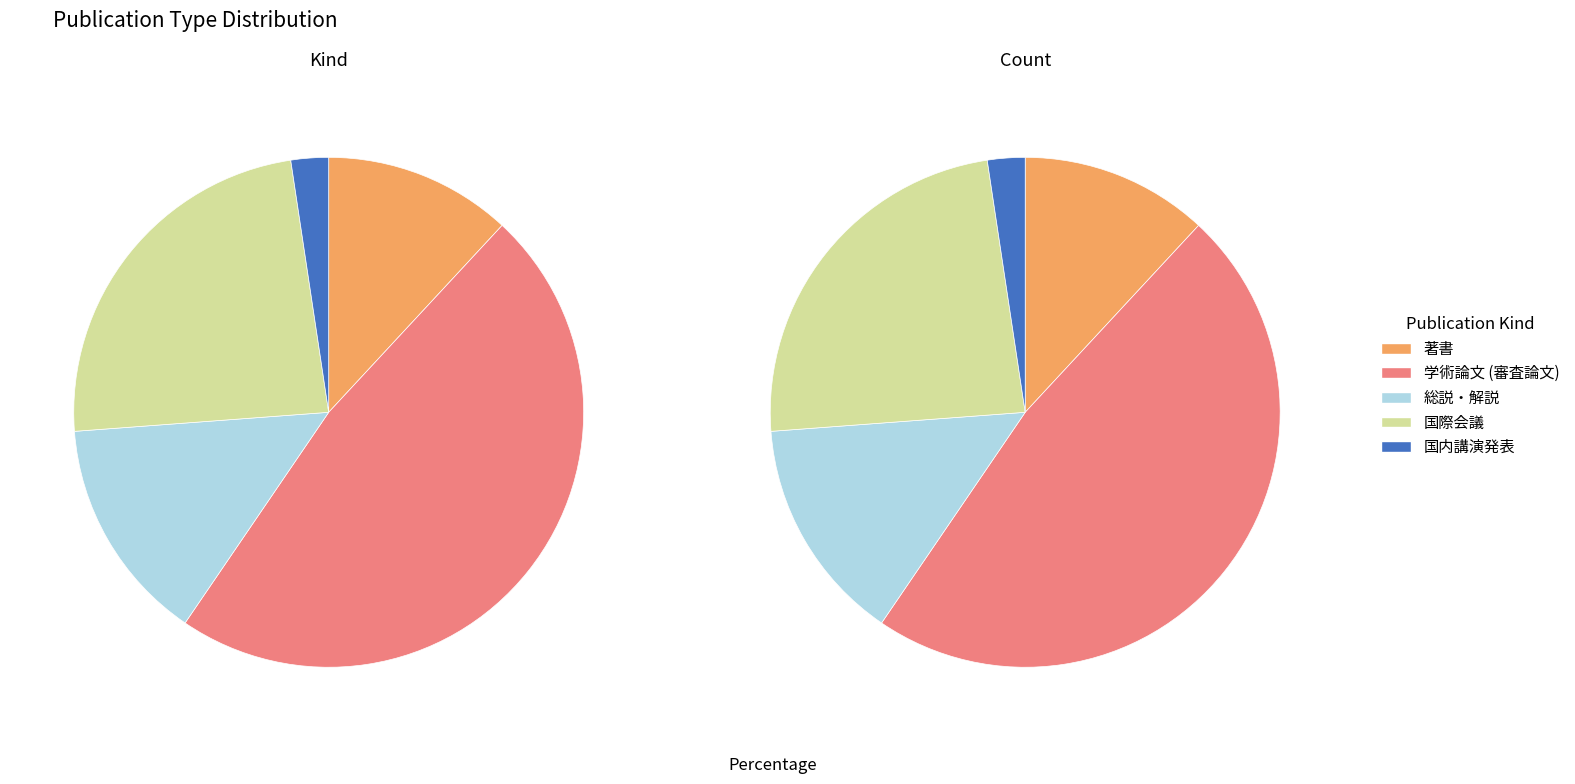

Rank the categories by value from lowest to highest.

国内講演発表, 著書, 総説・解説, 国際会議, 学術論文 (審査論文)